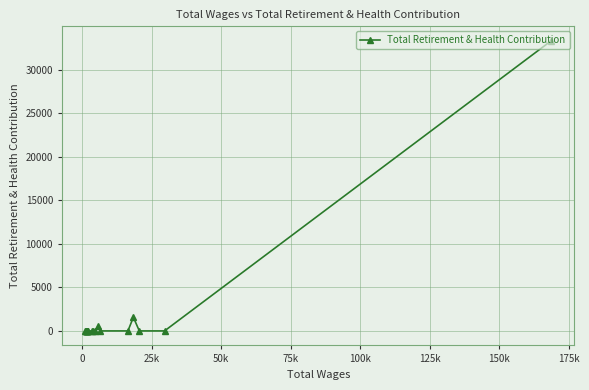

What is the sum of all values?

35378